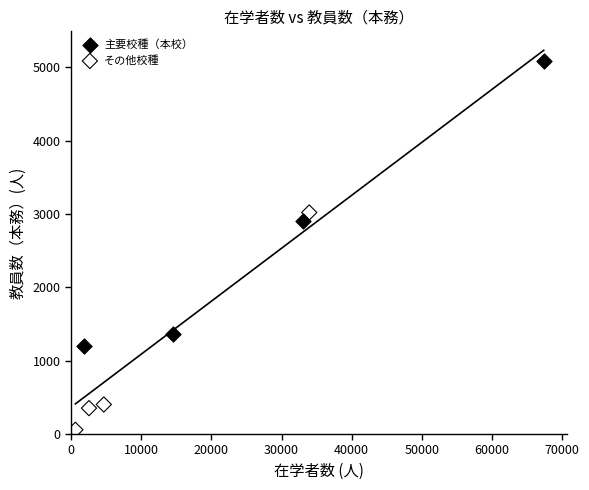

Which series contains the highest Y value?

主要校種（本校）